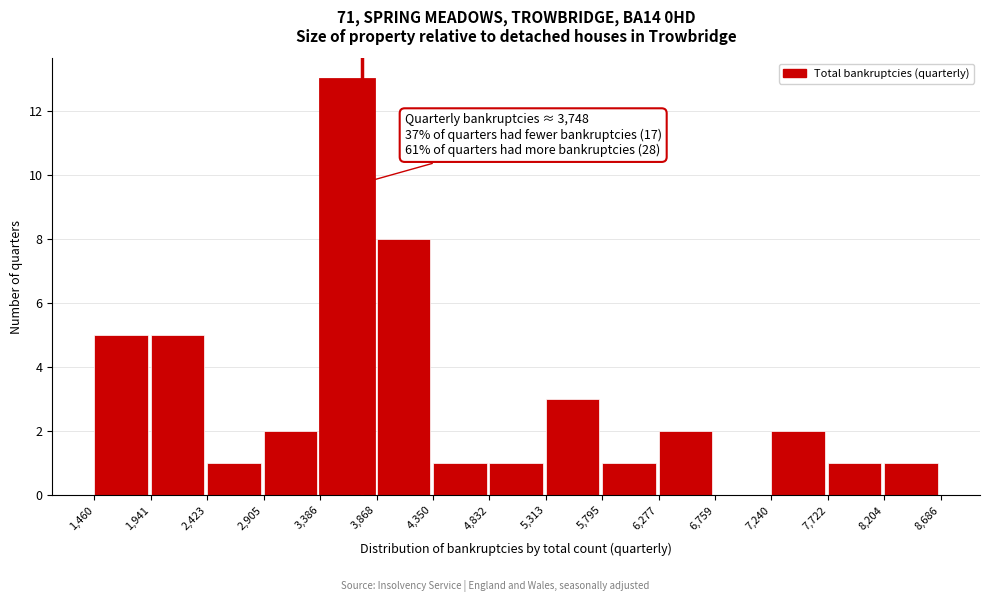

Over which range of the x-axis is the bar tallest?

3,386 to 3,868